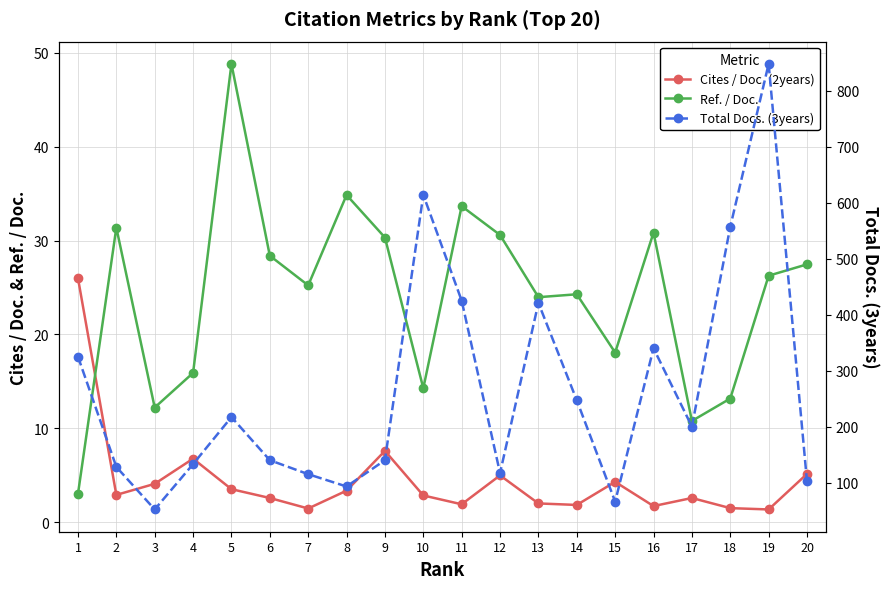

The value of Ref. / Doc. at 11 is 33.7. True or false?

True